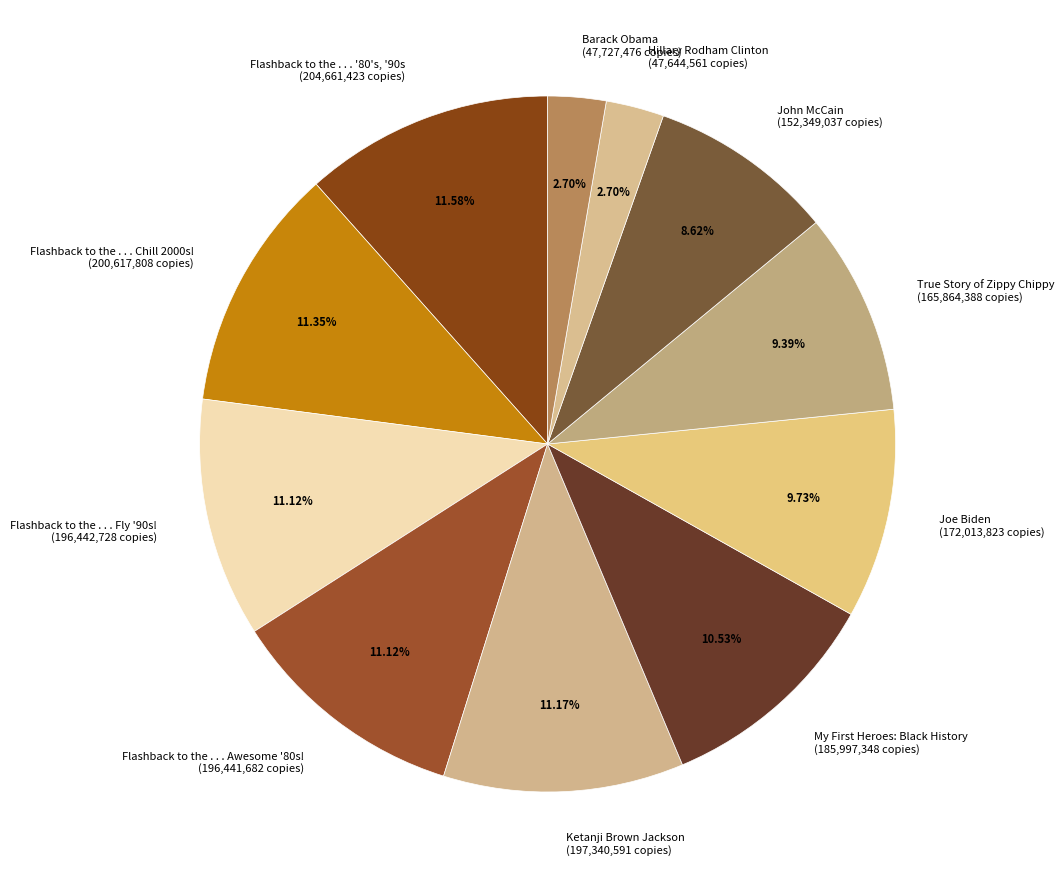

Is it true that Joe Biden is 10% of the pie?

True